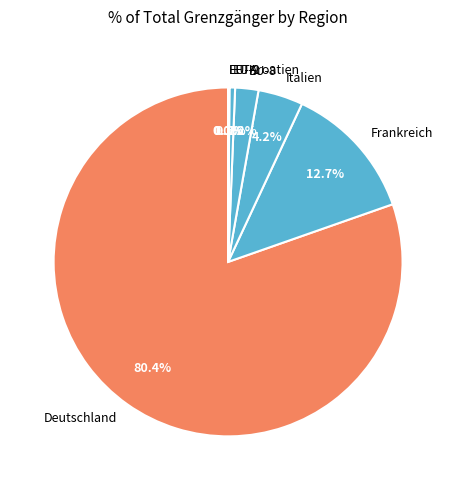

Which has a higher value, EU-2 or Frankreich?

Frankreich